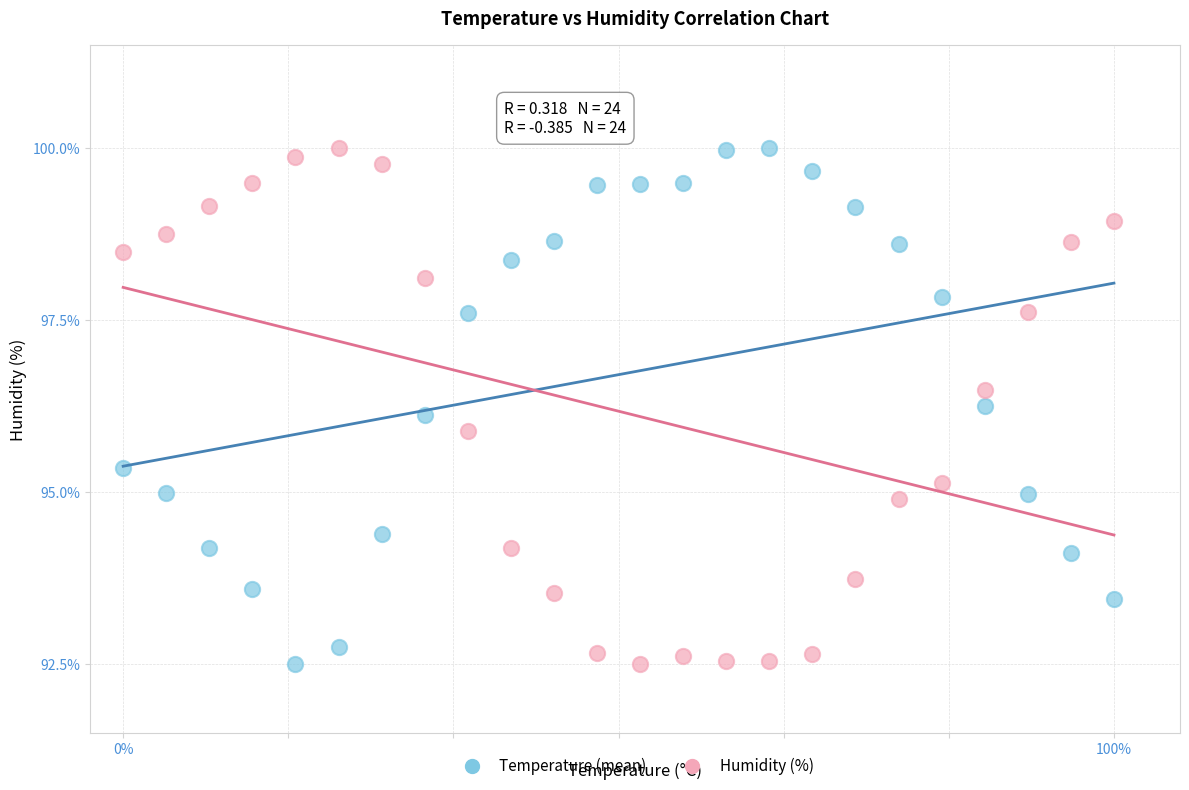

Across all data points, what is the range of Y values (max minus min)?

7.5